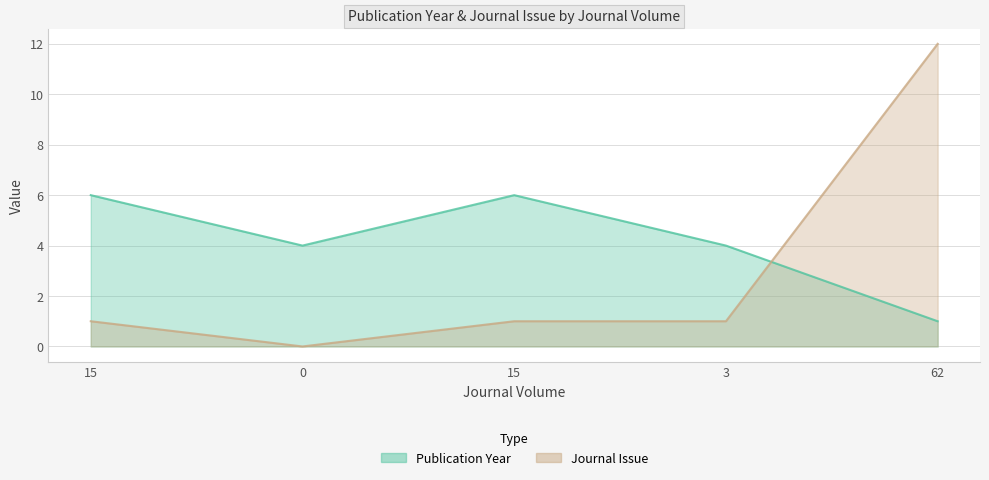

What is the average value of the Journal Issue series?

3